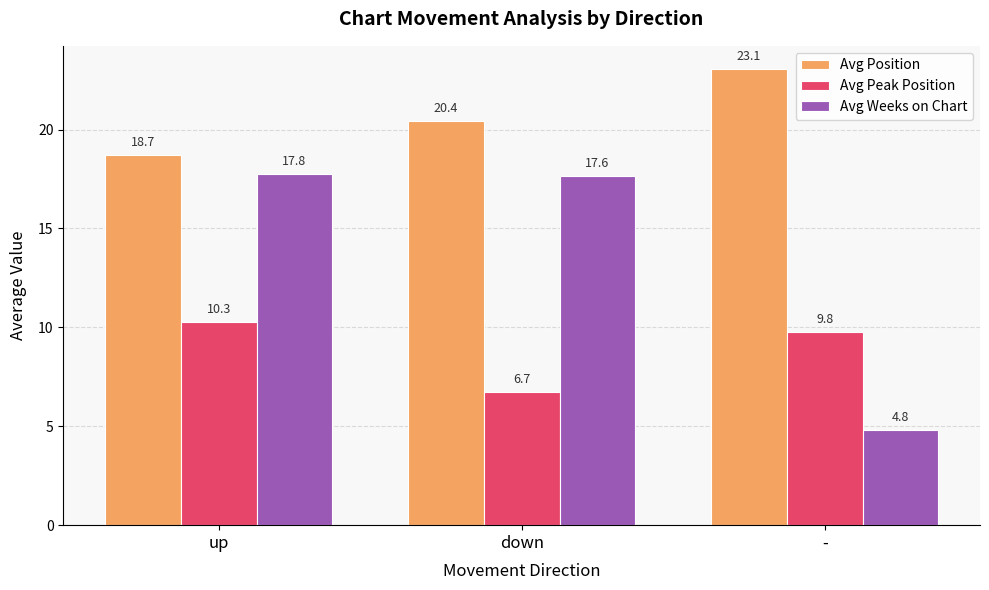

List the labels in order of Avg Peak Position value, smallest first.

down, -, up